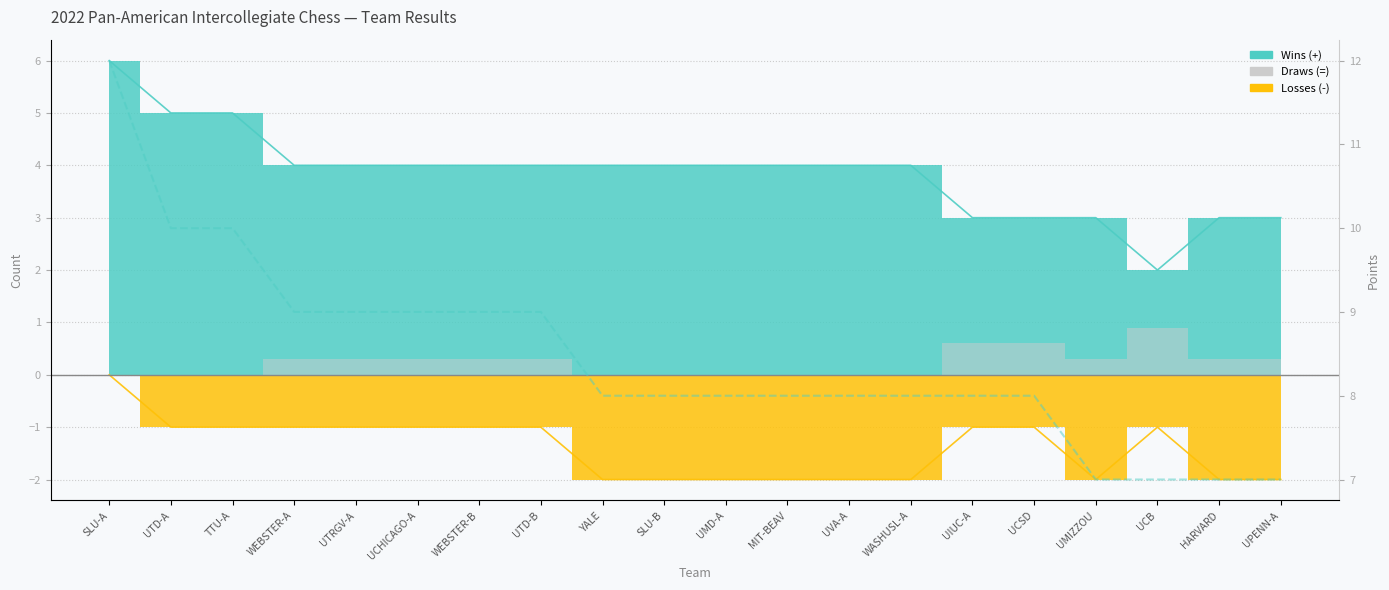

What is the sum of the values at UTD-A and UMD-A?

18